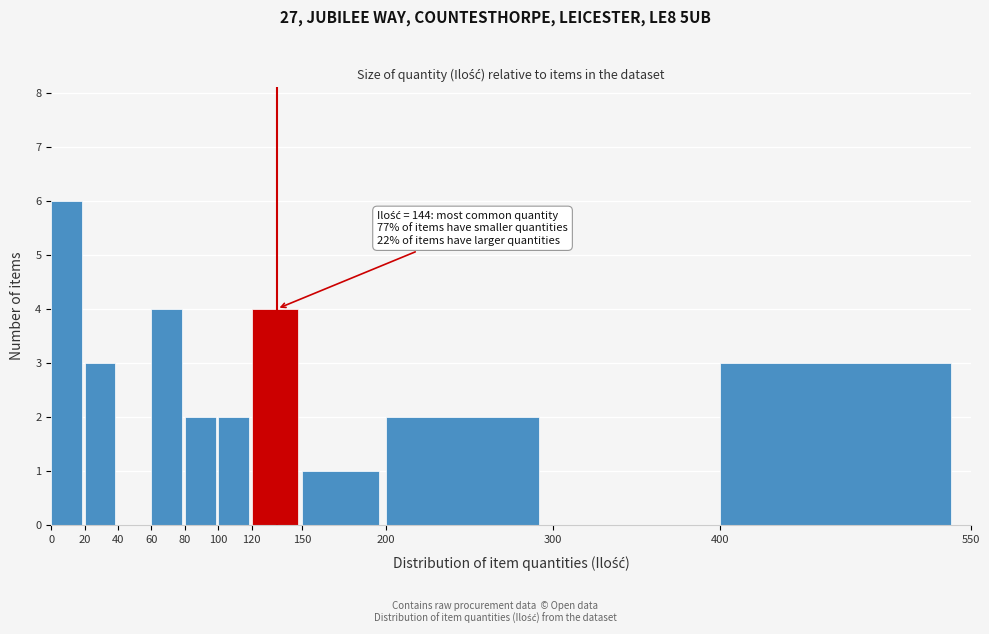

Which range on the x-axis has the tallest bar?

0 to 20